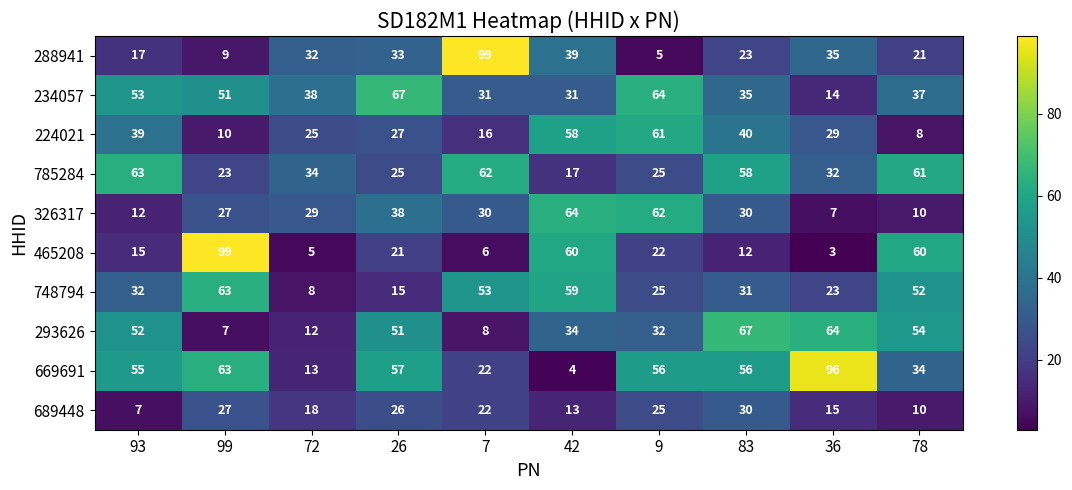

Which category has the highest value in the 689448 series?

83